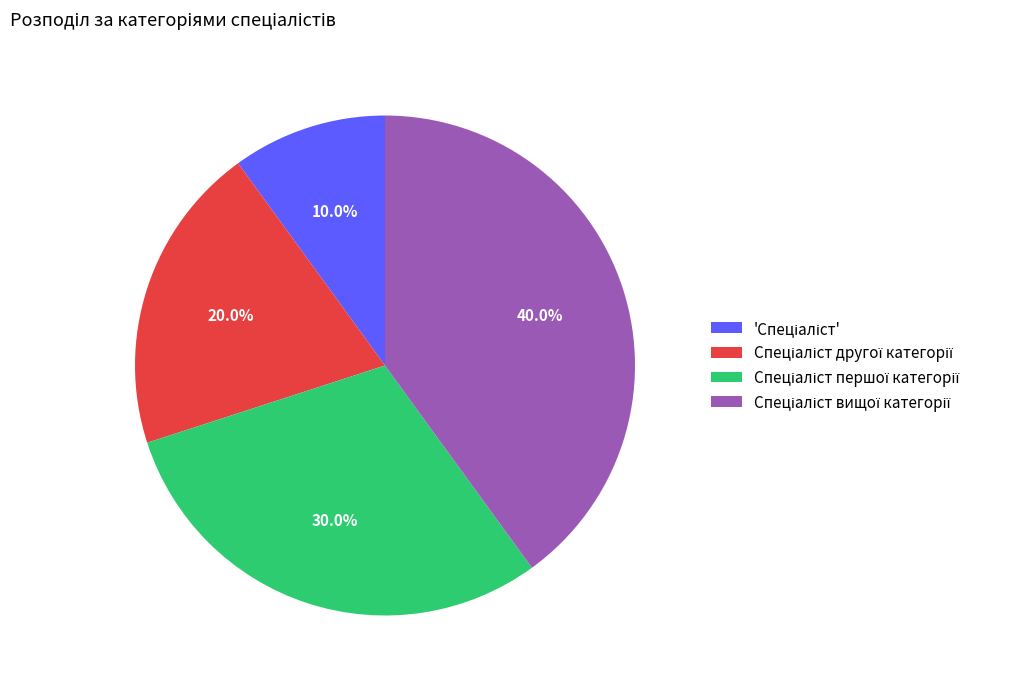

Is there any slice that represents more than half of the pie?

No